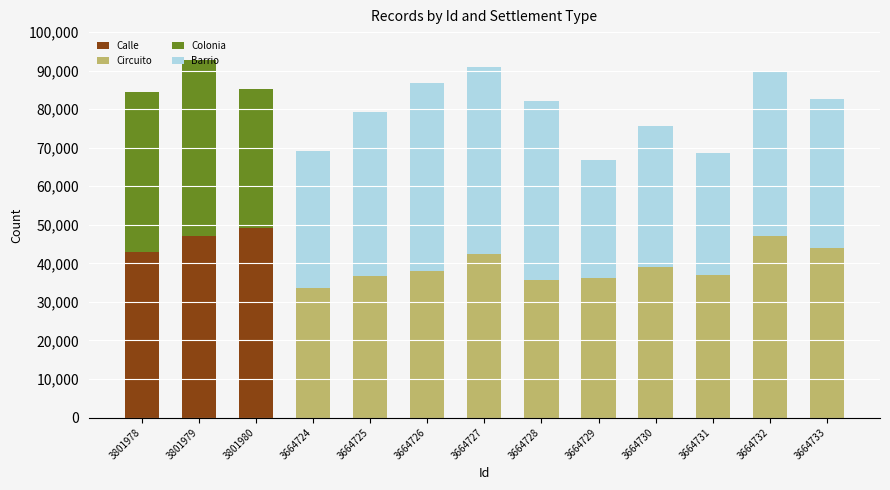

What are all the series names shown in the legend?

Calle, Circuito, Colonia, Barrio